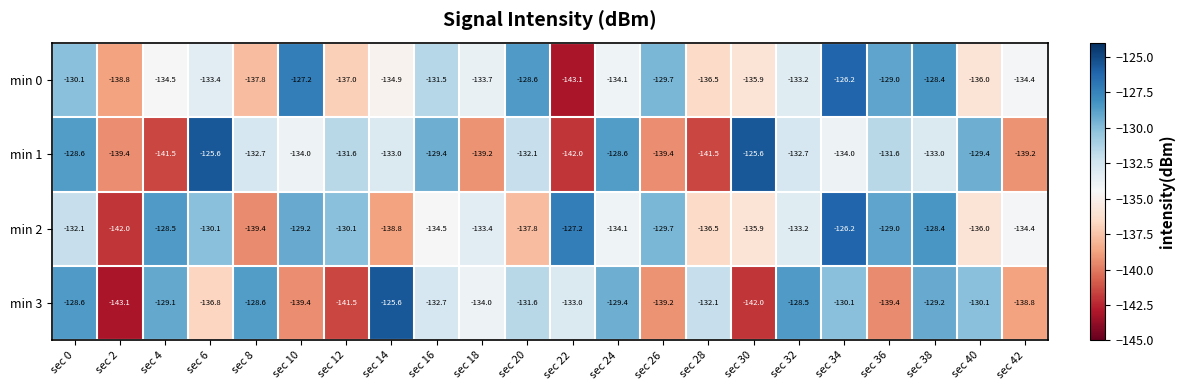

What is the average value of the min 0 series?

-133.4